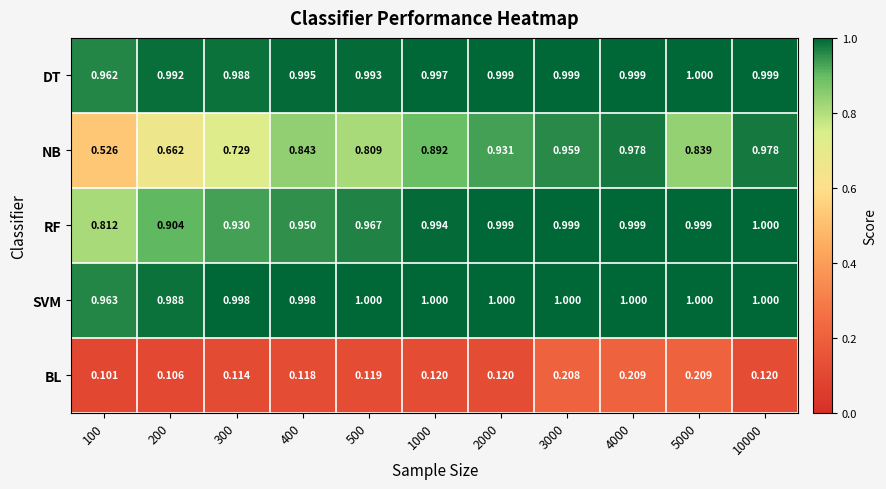

Rank the series at 100 from lowest to highest value.

BL, NB, RF, DT, SVM